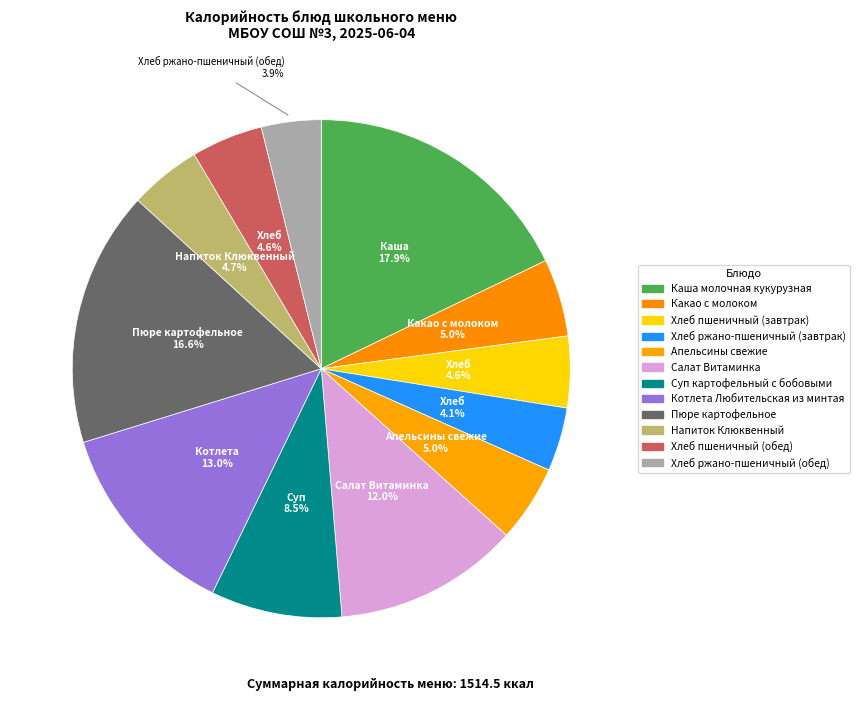

Combined, do Котлета Любительская из минтая and Салат Витаминка account for over 50%?

No